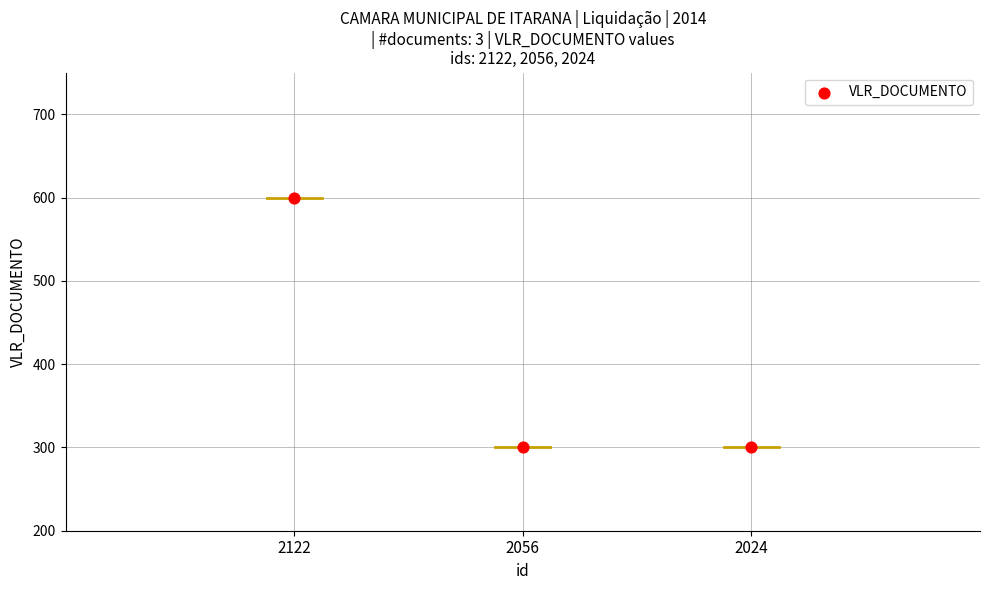

What is the average Y value?

400